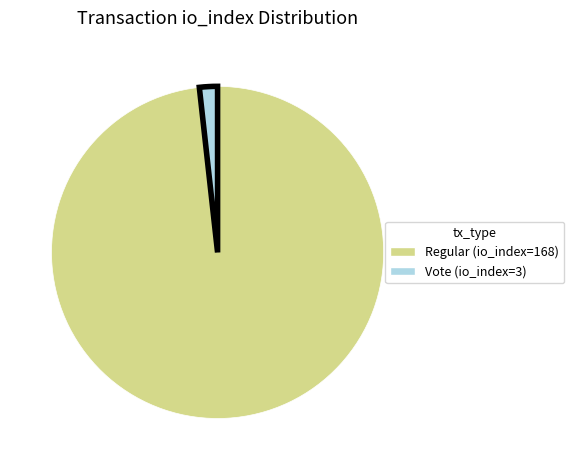

Which slice is the largest?

Regular (io_index=168)